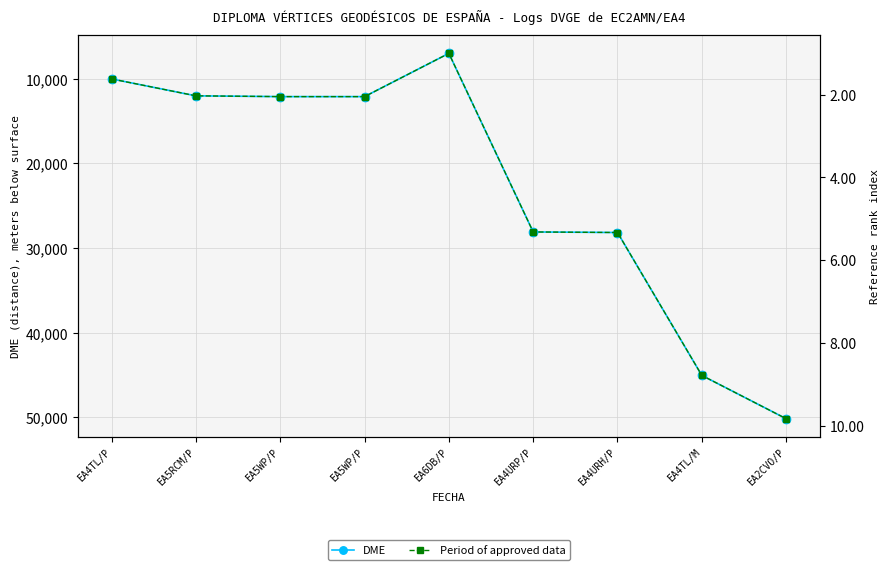

What is the label of the 4th point from the left?

EA5WP/P